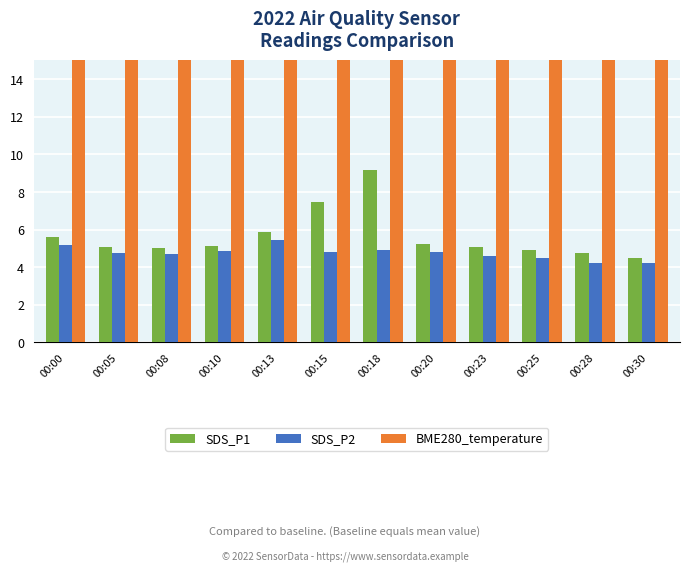

Between 00:25 and 00:28, which series saw the biggest shift?

SDS_P2